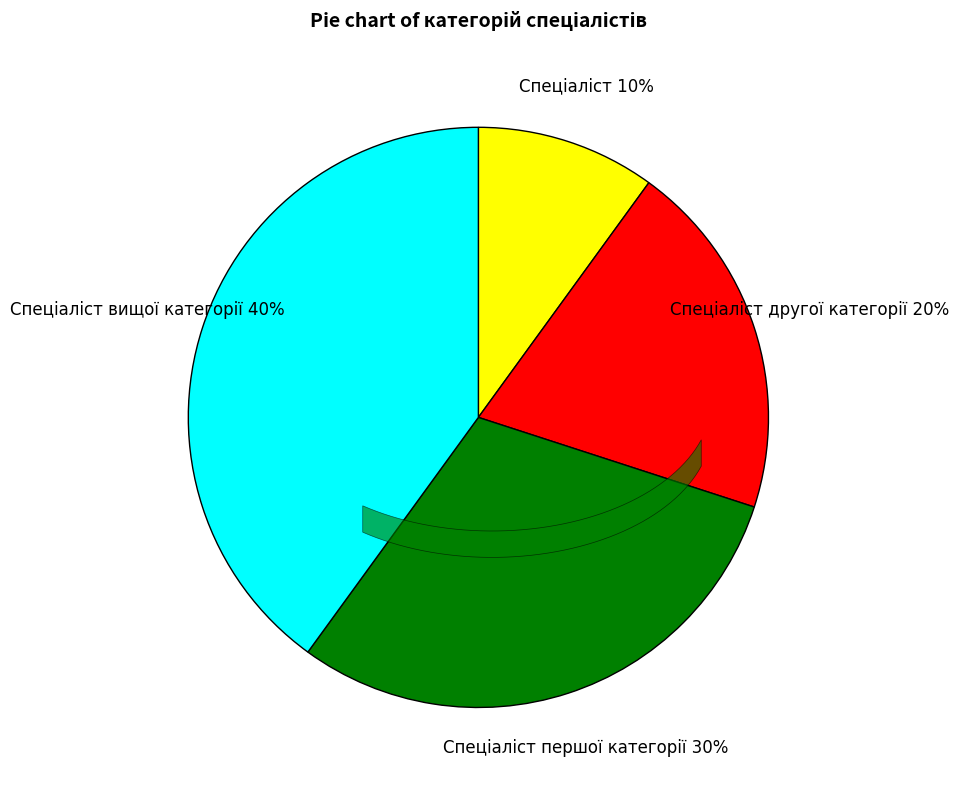

To the nearest percent, what is the difference between the largest and smallest slice percentages?

30%